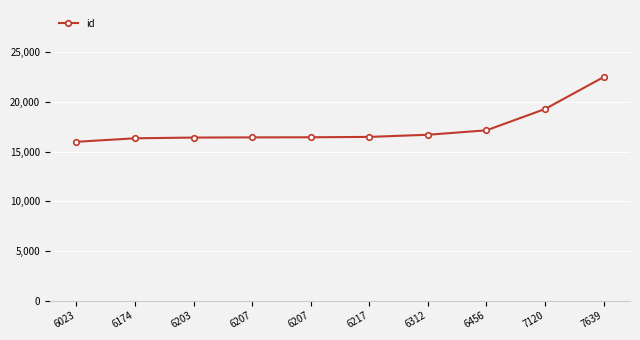

The value at 6023 is 6679. True or false?

False